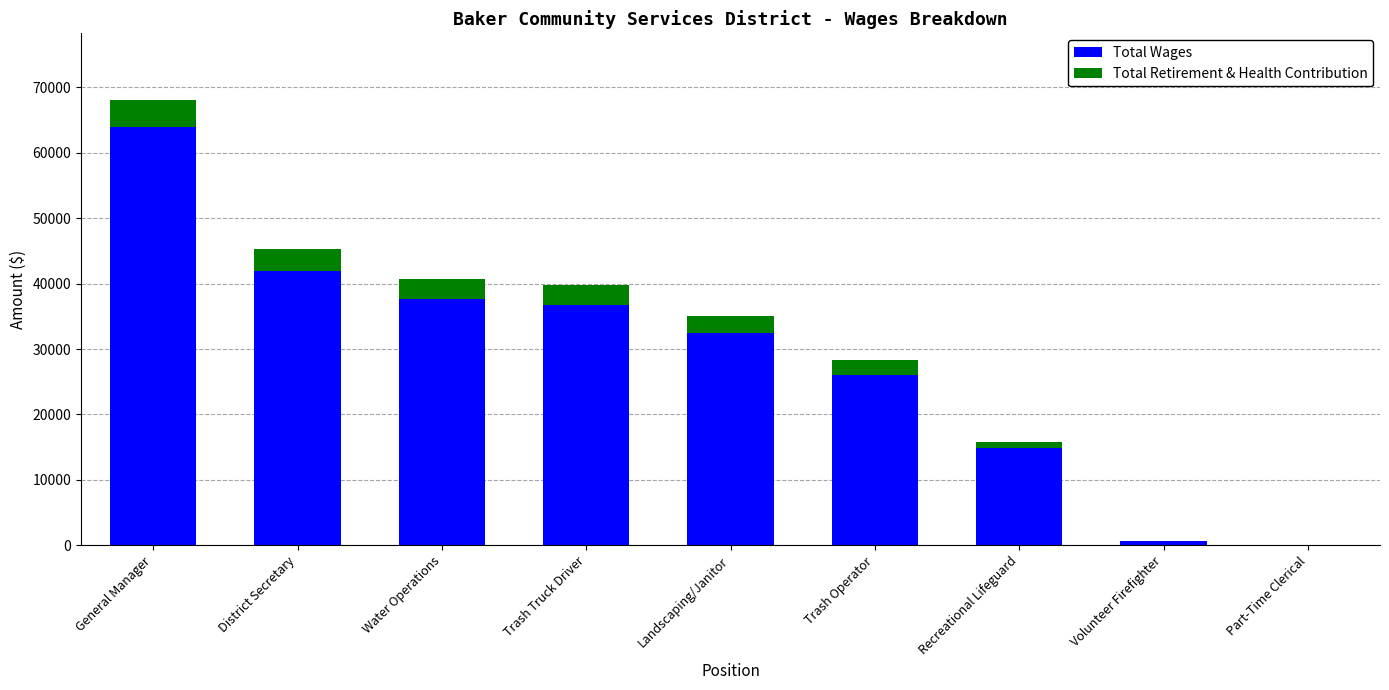

How many data points does each series have?

9